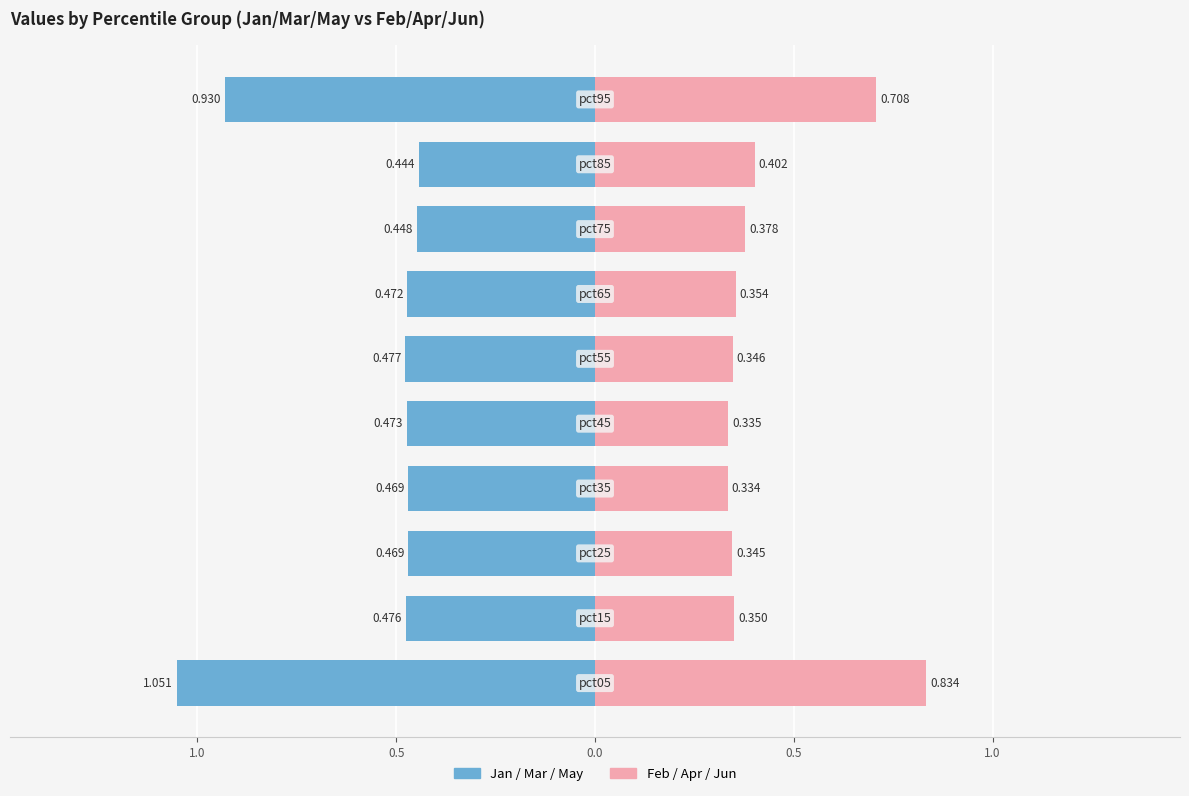

Where is Jan/Mar/May nearest to the value 0?

8